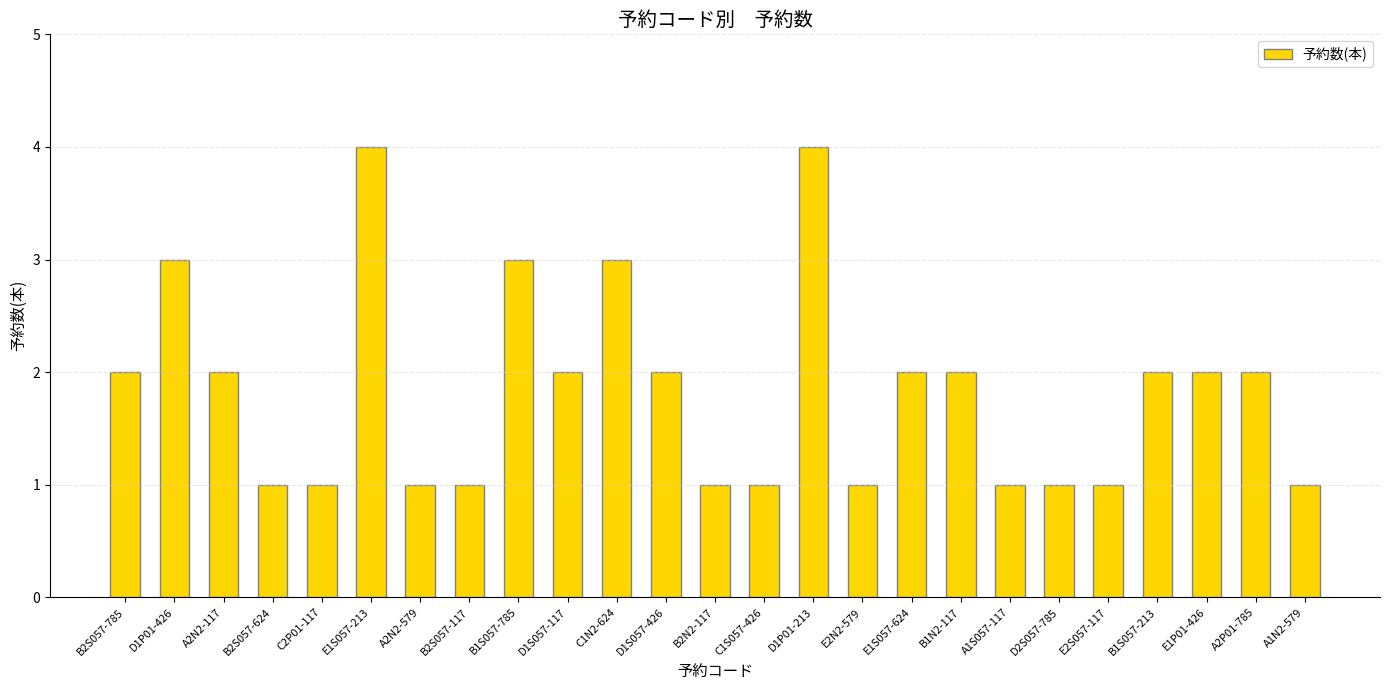

What is the greatest value displayed?

4